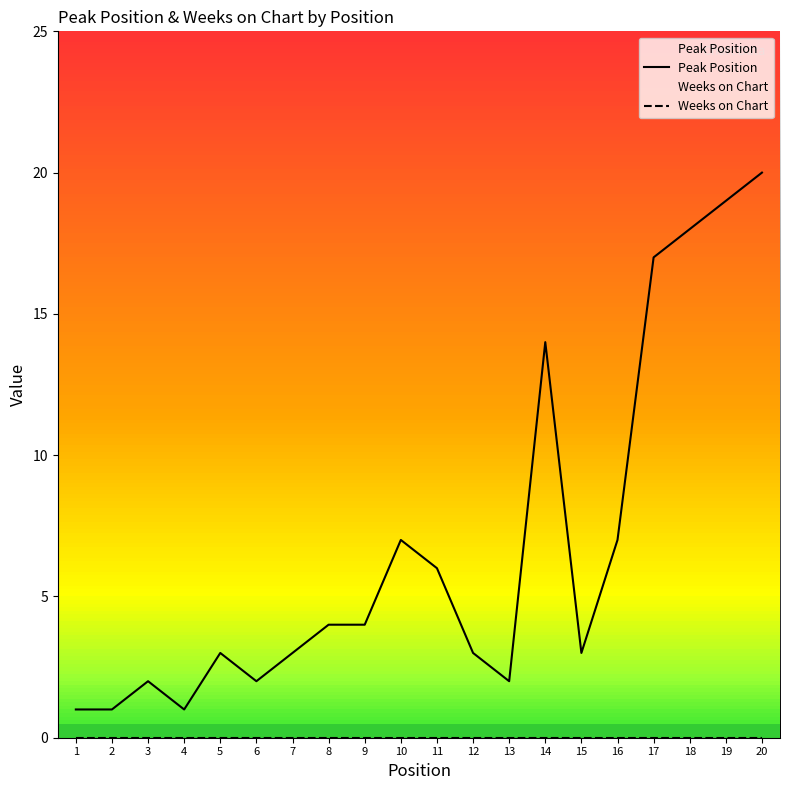

What is the value of the Peak Position point at the 11th from the left?

6